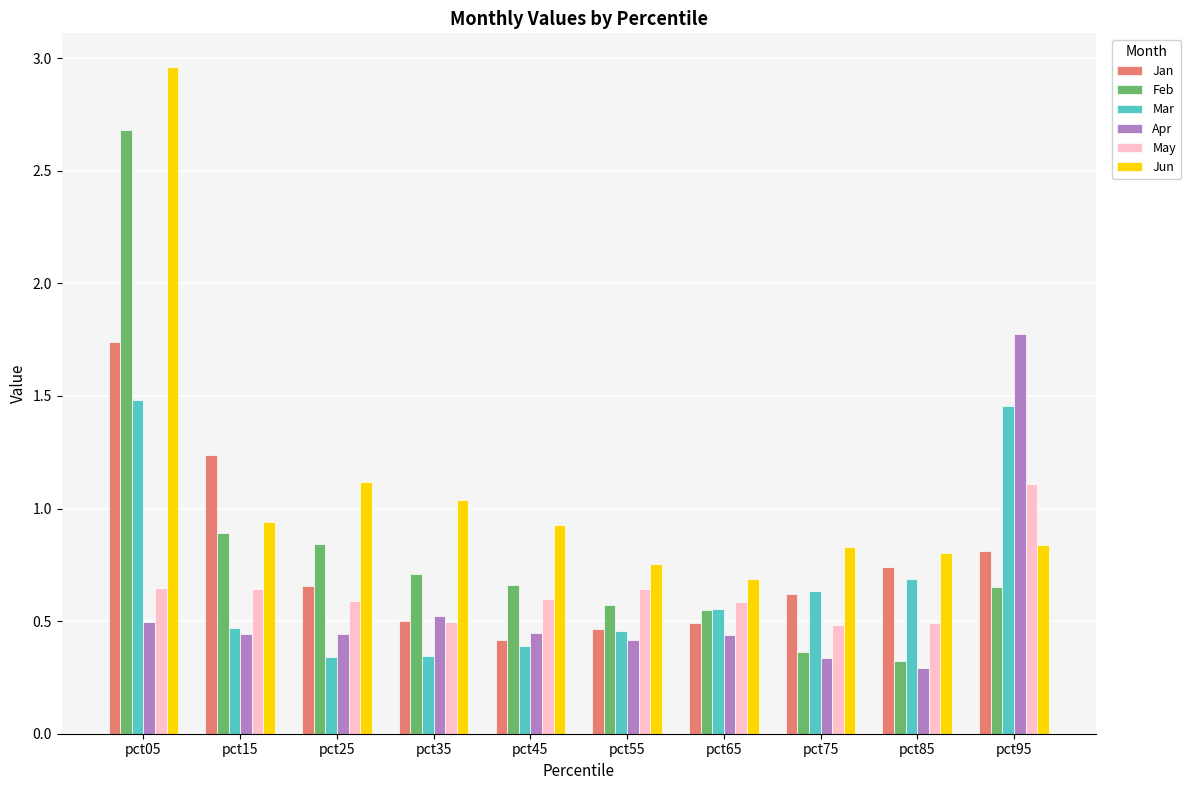

Which label corresponds to the largest value in the chart?

pct05